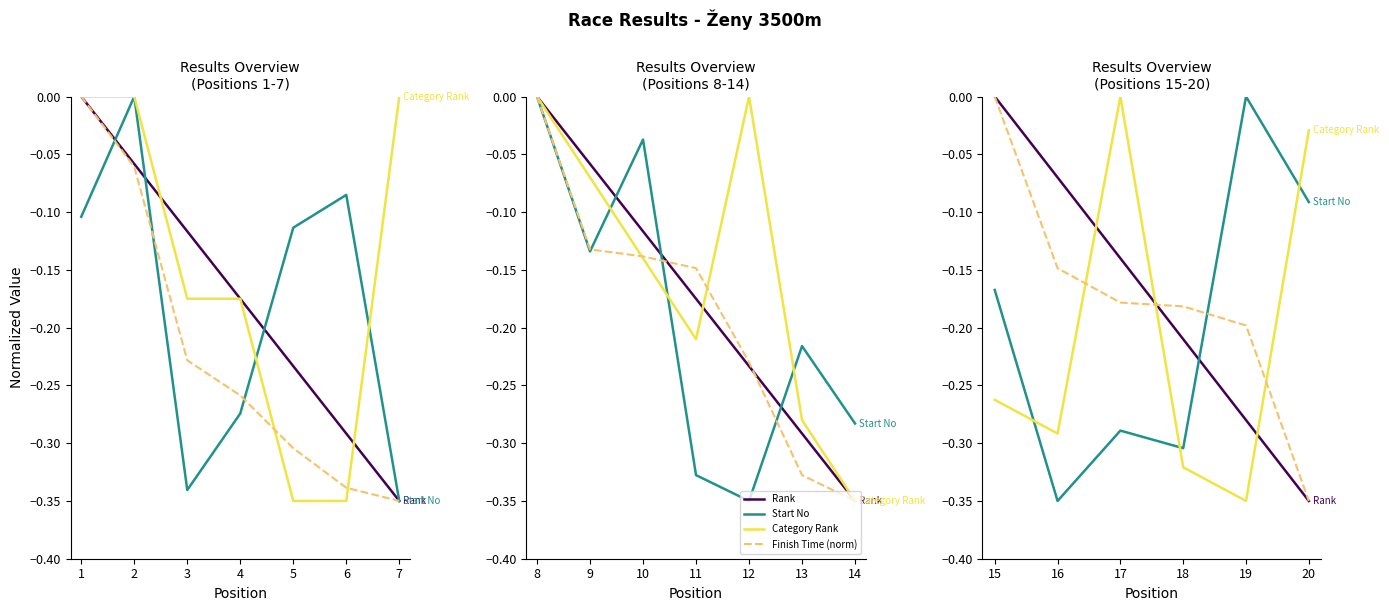

What is the difference between the second highest and minimum values in the Category Rank series?

0.3